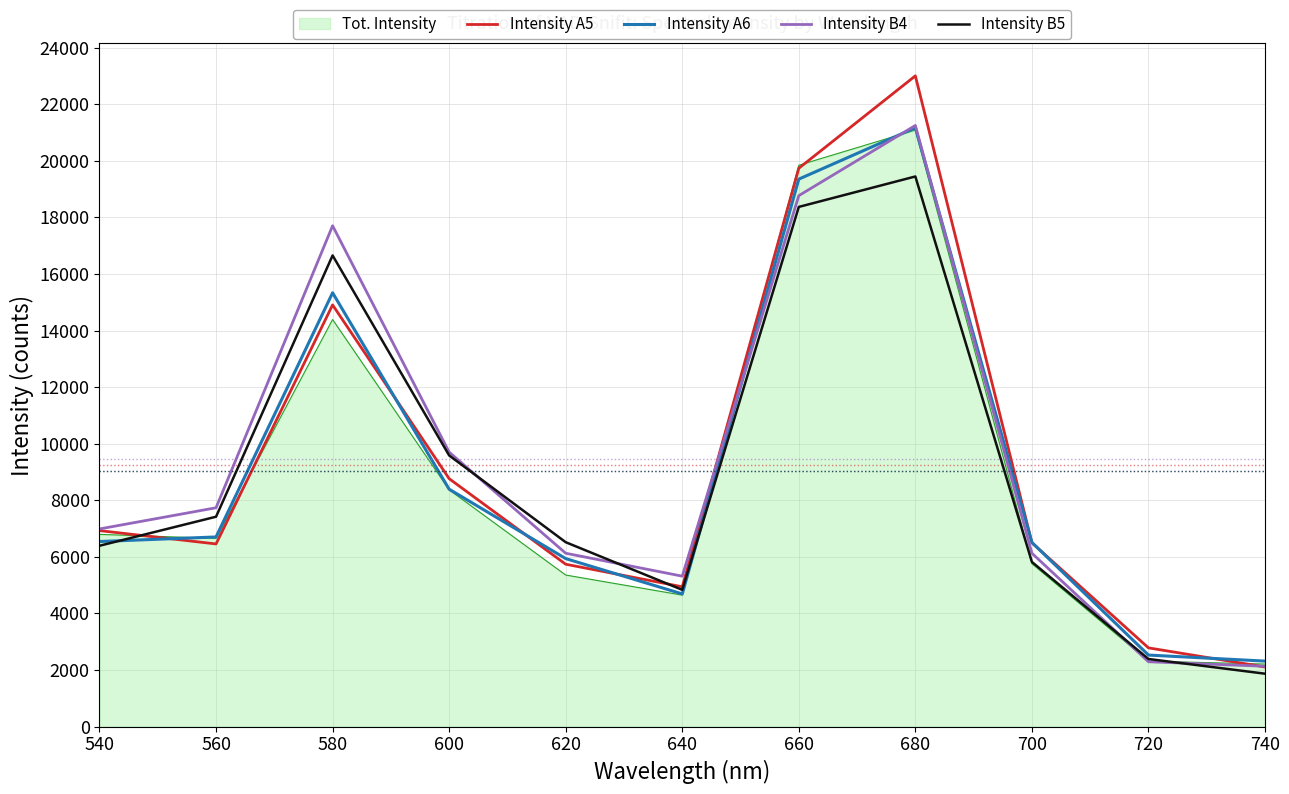

Count the number of data series in this chart.

5